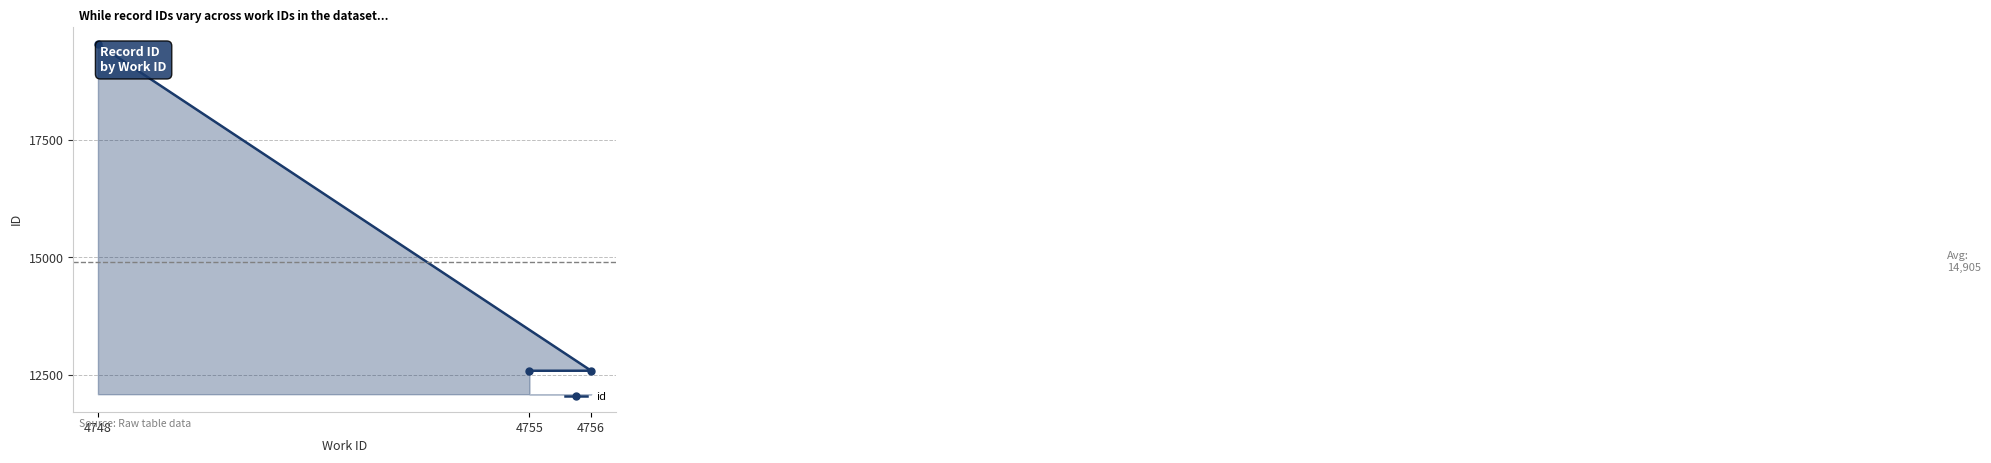

What is the difference between the values at 4755 and 4748?

6959